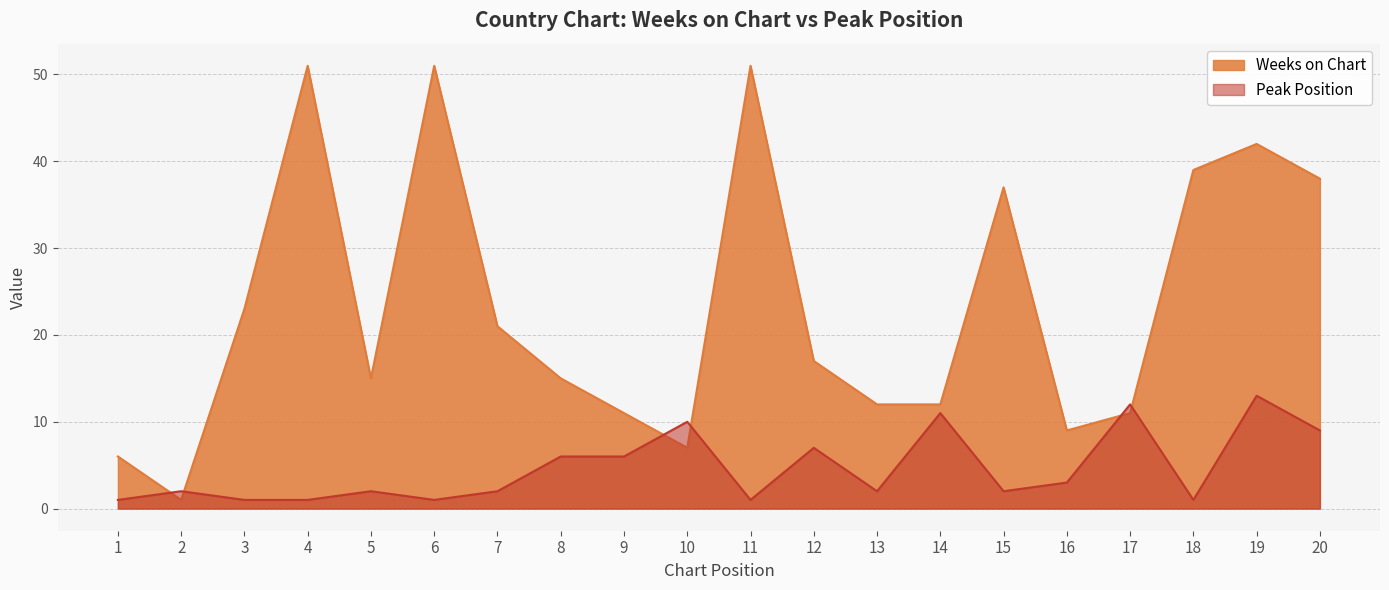

Where do Weeks on Chart and Peak Position first cross each other?

1 and 2